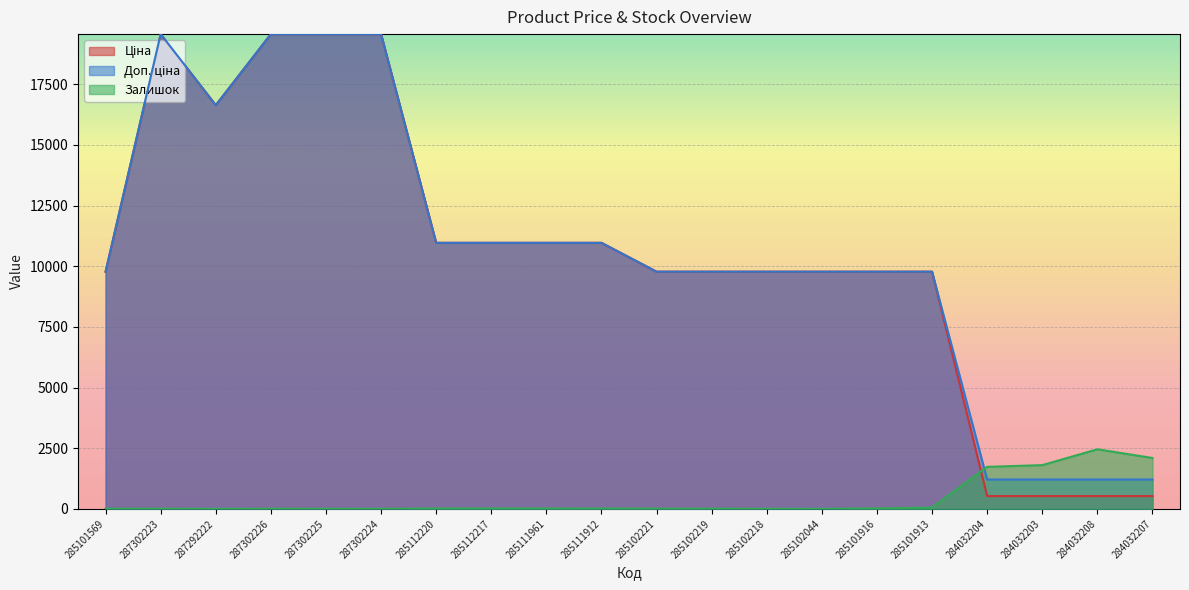

What is the approximate value of Залишок at 285102044?

1.0